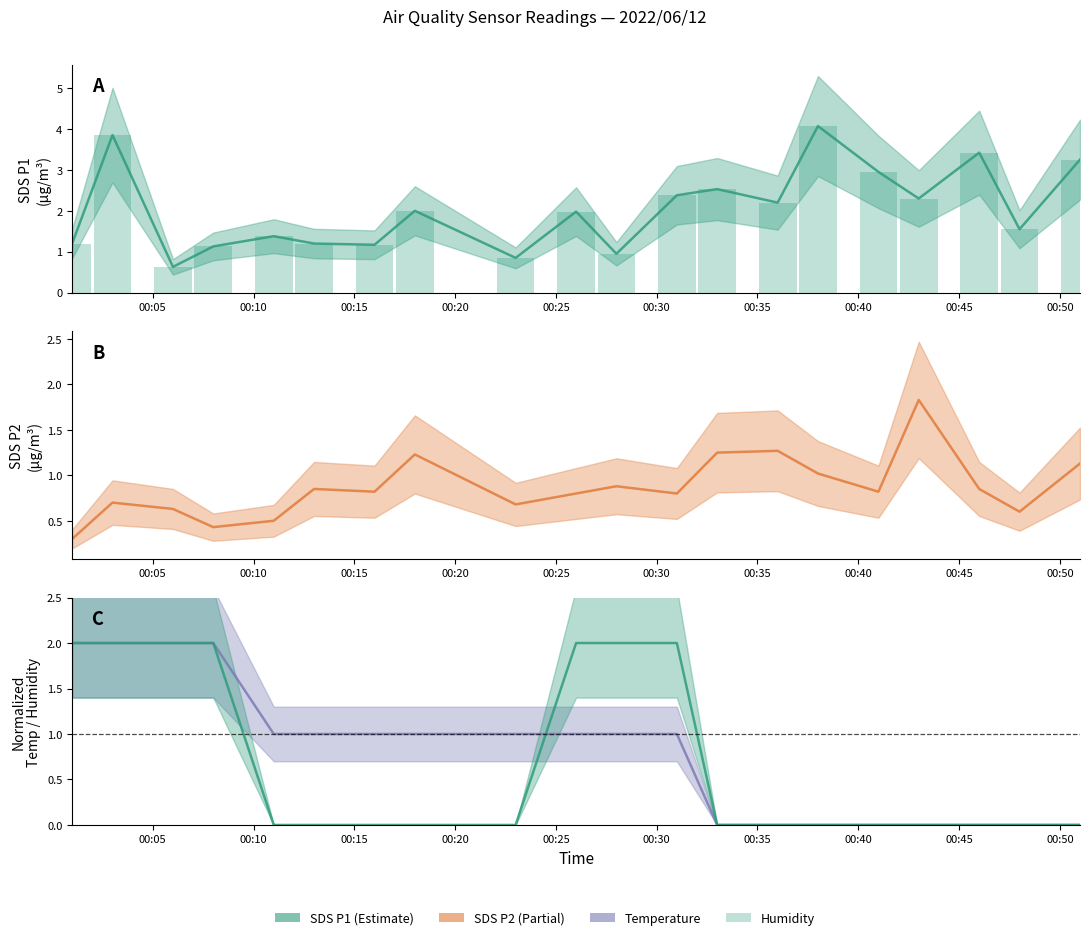

Between 2022/06/12 00:26 and 2022/06/12 00:28, which series saw the biggest shift?

SDS_P1